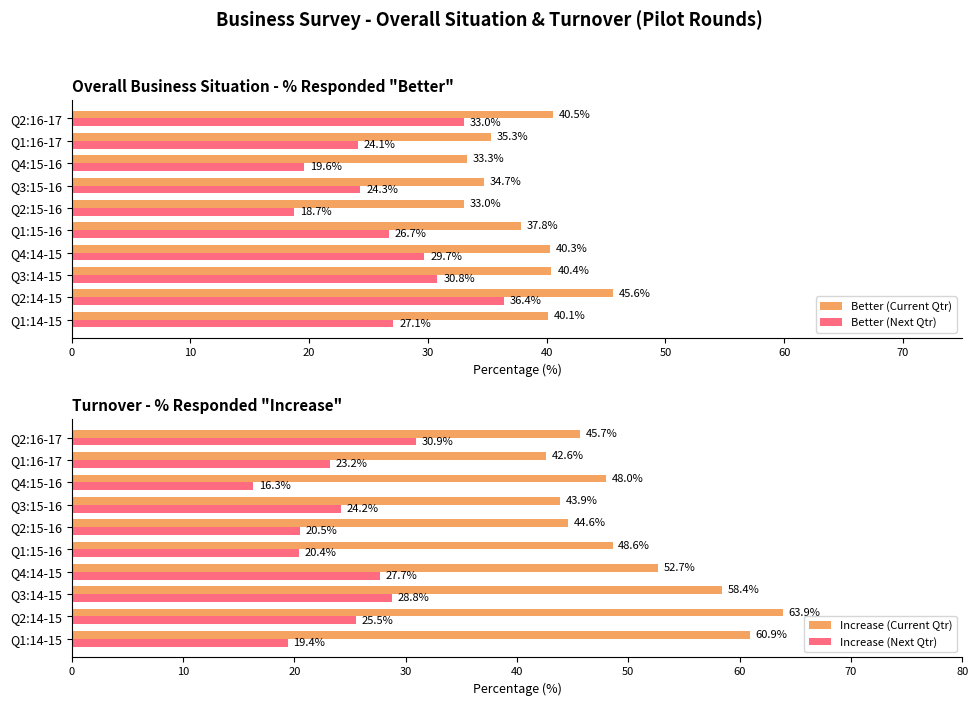

How many values in the Increase (Next Qtr) series are below 24?

5